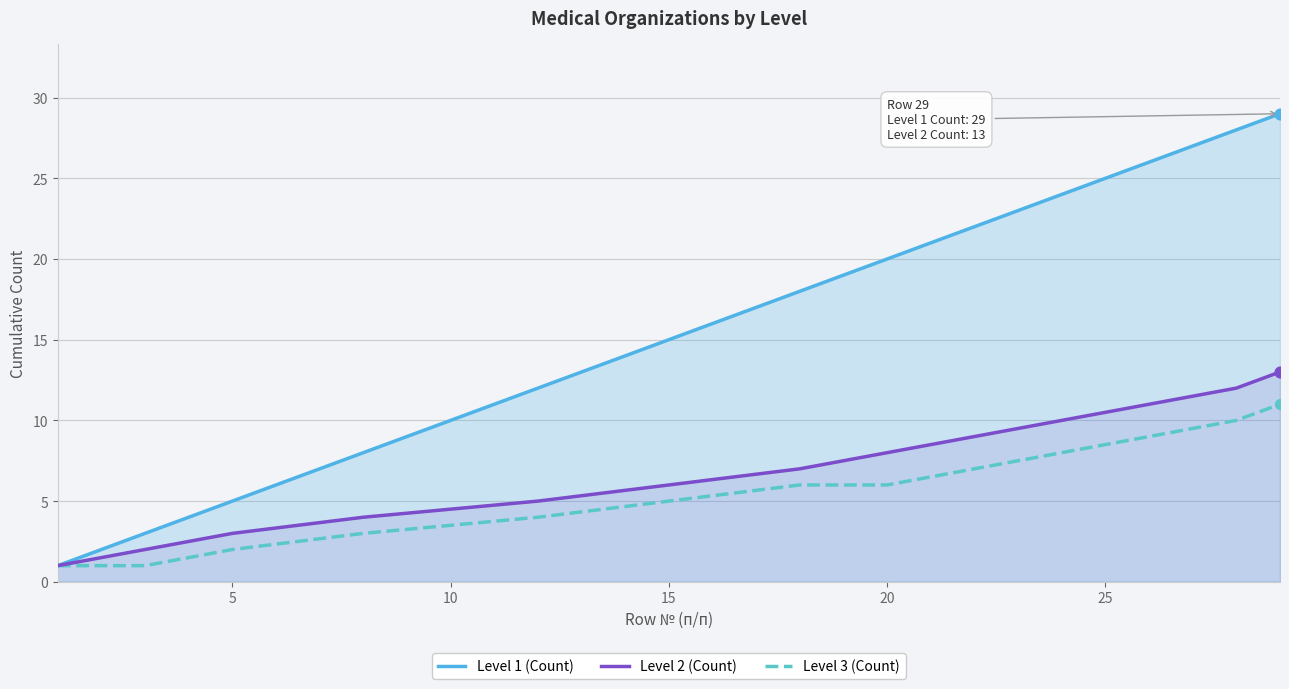

Which series contains the highest Y value?

Level 1 (Count)